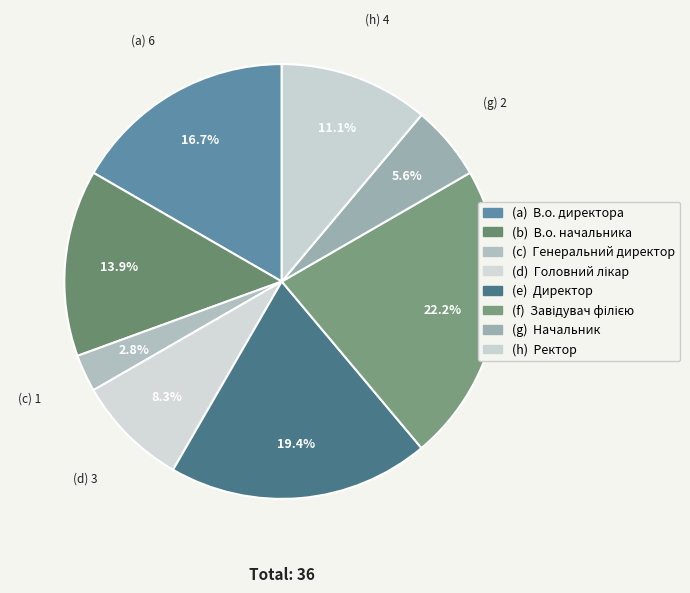

Rank the categories by value from lowest to highest.

Генеральний директор, Начальник, Головний лікар, Ректор, В.о. начальника, В.о. директора, Директор, Завідувач філією